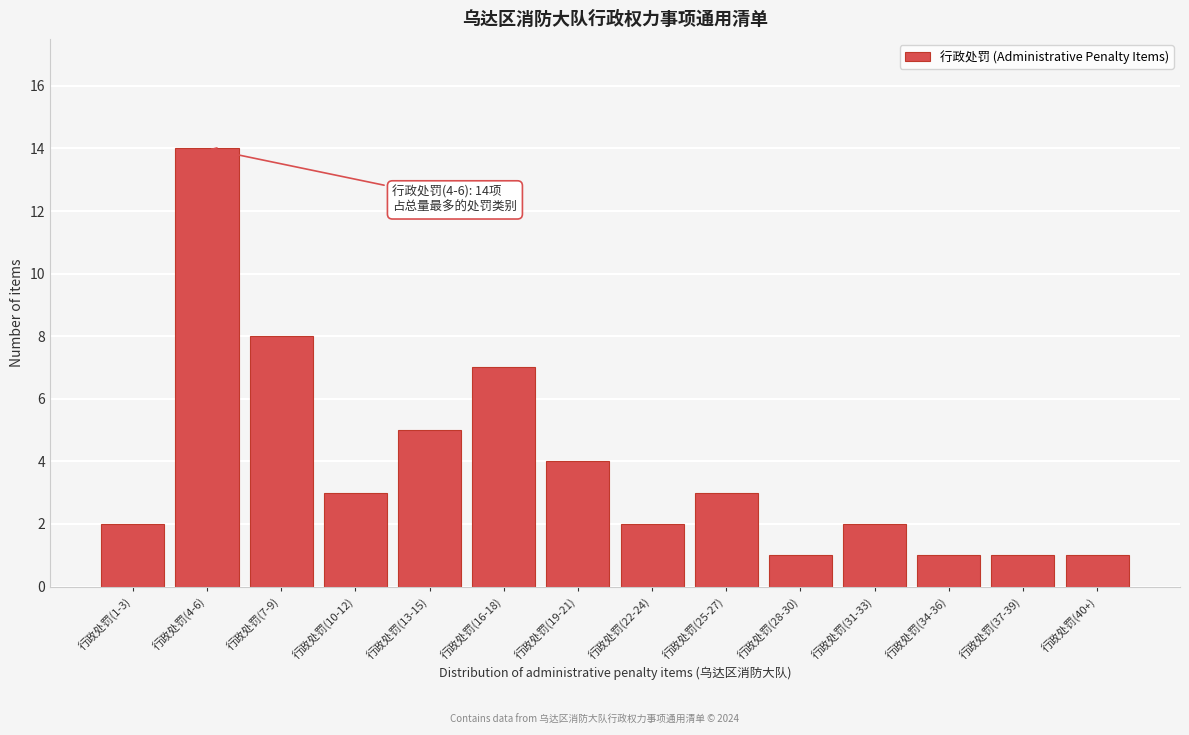

Reading left to right, what are all the values shown in this chart?

行政处罚(1-3)=2	行政处罚(4-6)=14	行政处罚(7-9)=8	行政处罚(10-12)=3	行政处罚(13-15)=5	行政处罚(16-18)=7	行政处罚(19-21)=4	行政处罚(22-24)=2	行政处罚(25-27)=3	行政处罚(28-30)=1	行政处罚(31-33)=2	行政处罚(34-36)=1	行政处罚(37-39)=1	行政处罚(40+)=1